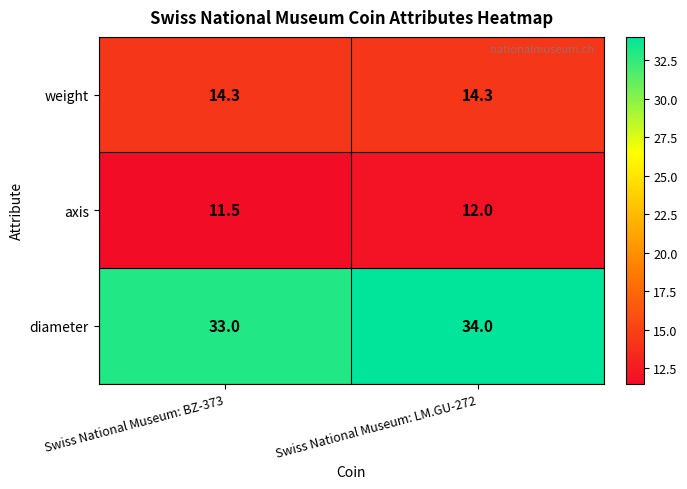

At Swiss National Museum: LM.GU-272, list the series in order from smallest to largest.

axis, weight, diameter